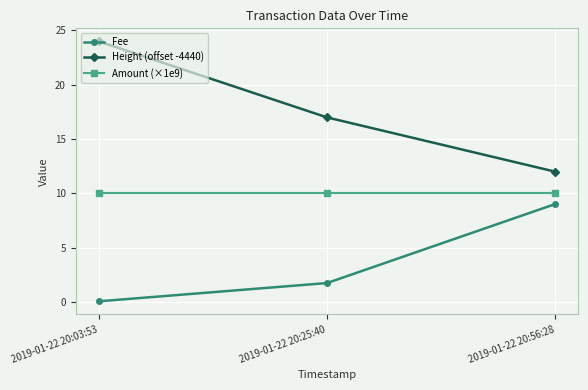

At how many categories does at least one series exceed 20?

1